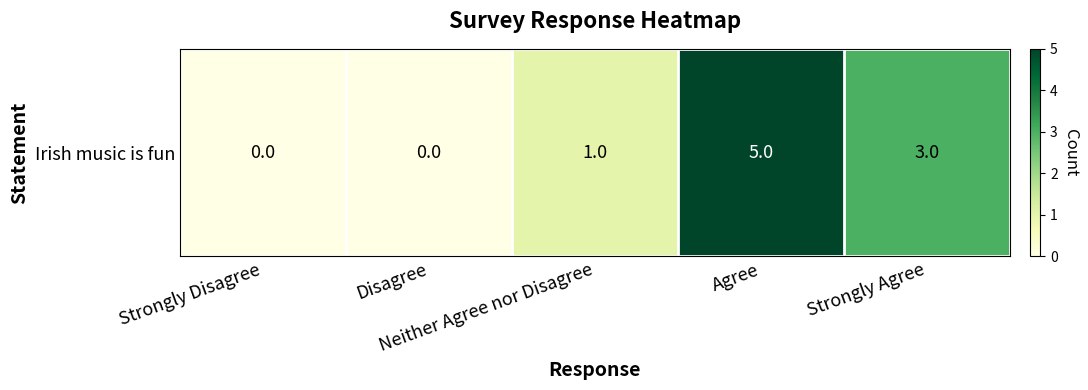

Reading right to left, extract all data points from this chart.

Strongly Agree=3	Agree=5	Neither Agree nor Disagree=1	Disagree=0	Strongly Disagree=0